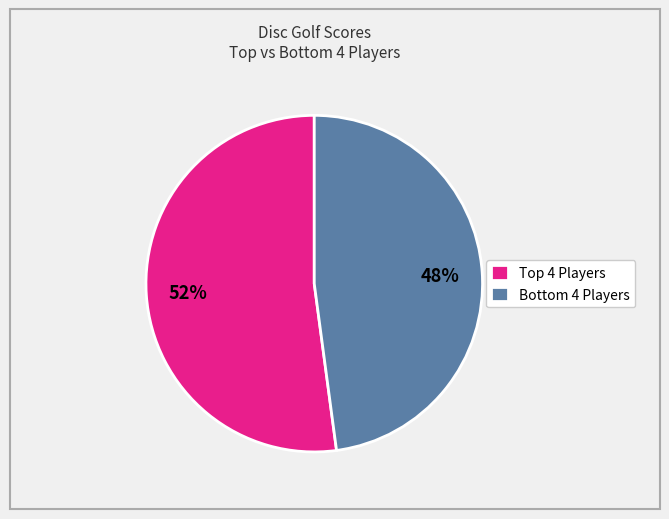

Which slice is the smallest?

Bottom 4 Players